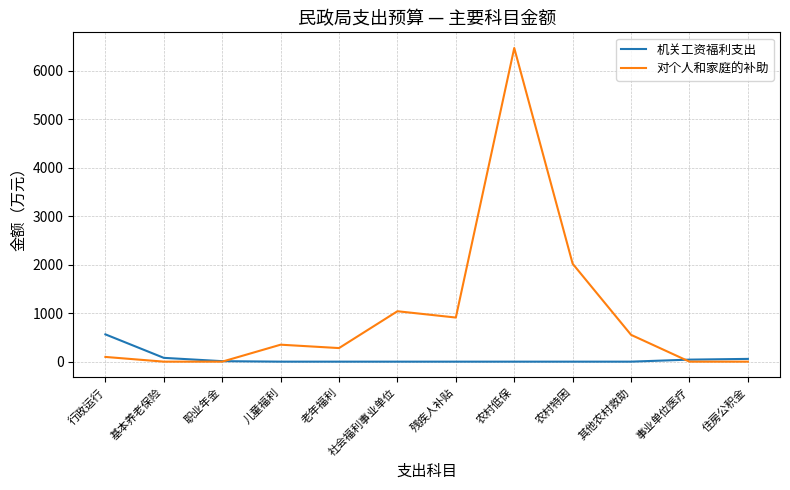

True or false: 对个人和家庭的补助 and 机关工资福利支出 intersect in this chart.

True